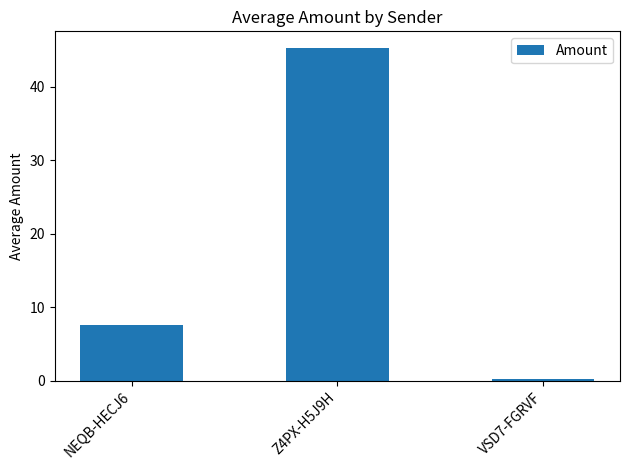

Rank the categories by value from lowest to highest.

VSD7-FGRVF, NEQB-HECJ6, Z4PX-H5J9H